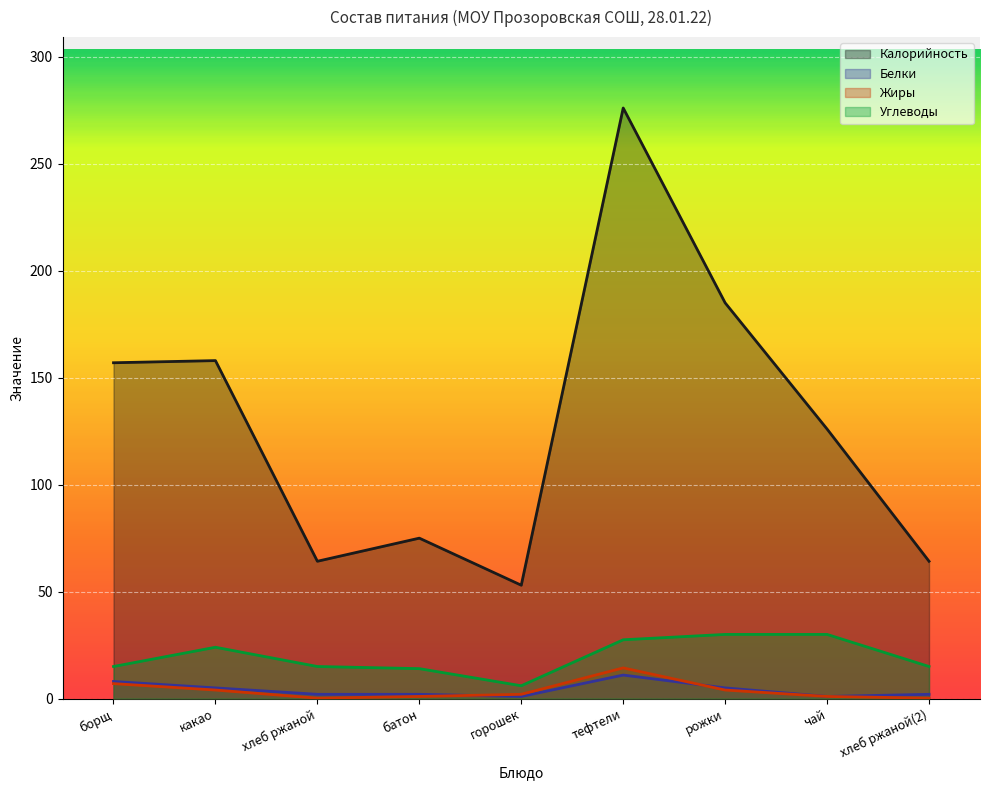

Count the number of categories in the chart.

9